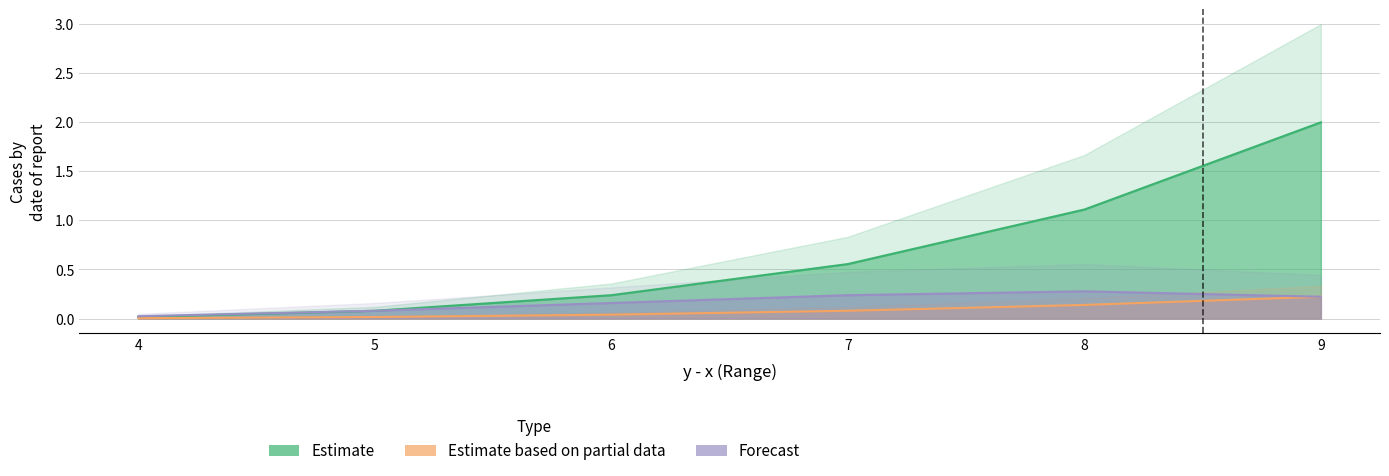

List the series in order of their peak value, lowest first.

Estimate based on partial data, Forecast, Estimate